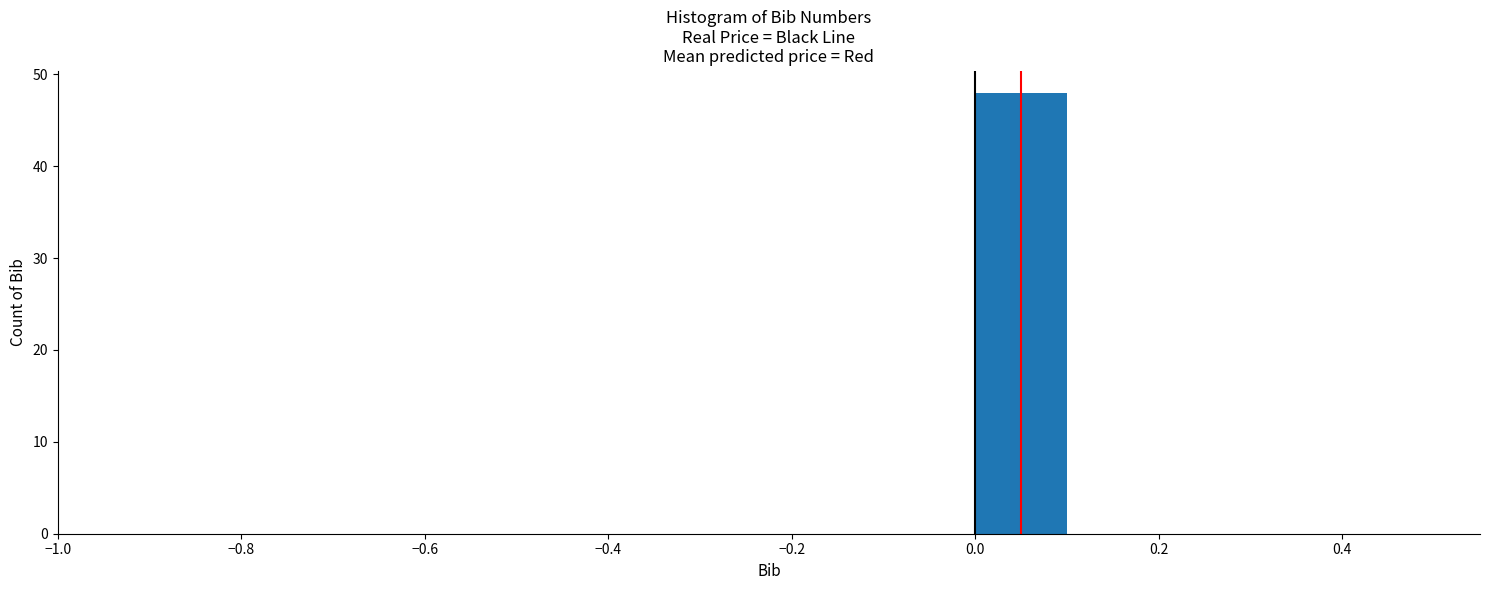

Reading left to right, transcribe this chart: for each bar, give the range it covers on the x-axis and its height. The values are not printed on the chart, so give them approximately, as read against the axis.

-0.5 to -0.4: 0
-0.4 to -0.3: 0
-0.3 to -0.2: 0
-0.2 to -0.1: 0
-0.1 to 0.0: 0
0.0 to 0.1: 48
0.1 to 0.2: 0
0.2 to 0.3: 0
0.3 to 0.4: 0
0.4 to 0.5: 0